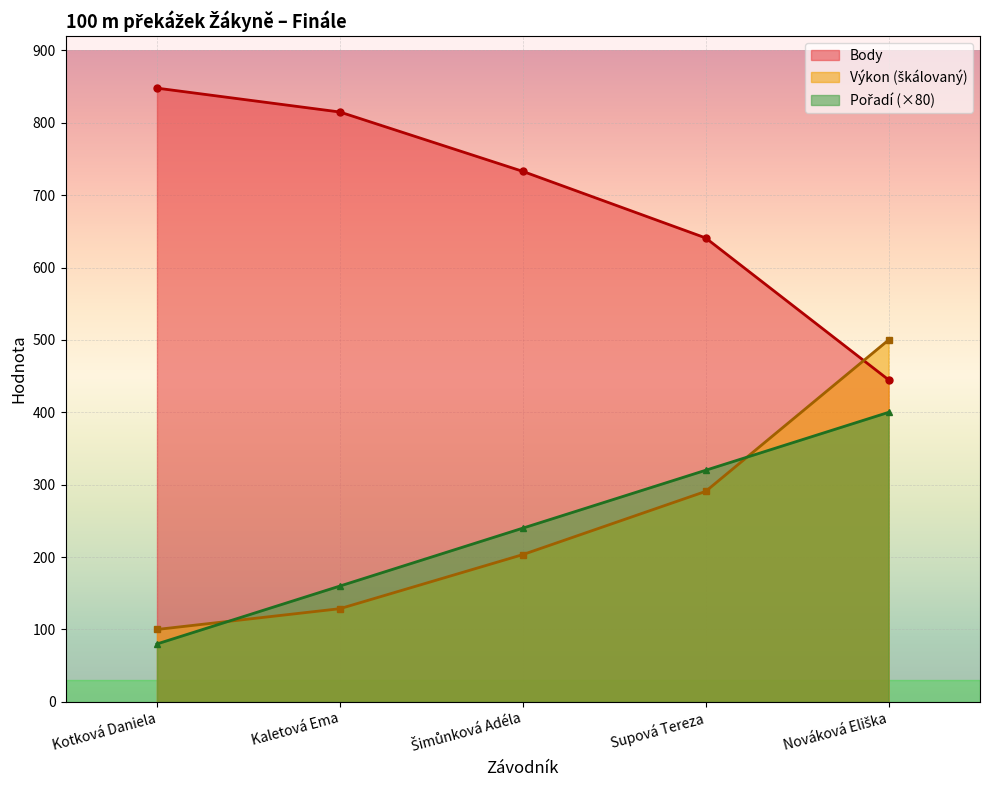

List the series in order of their peak value, lowest first.

Pořadí, Výkon, Body